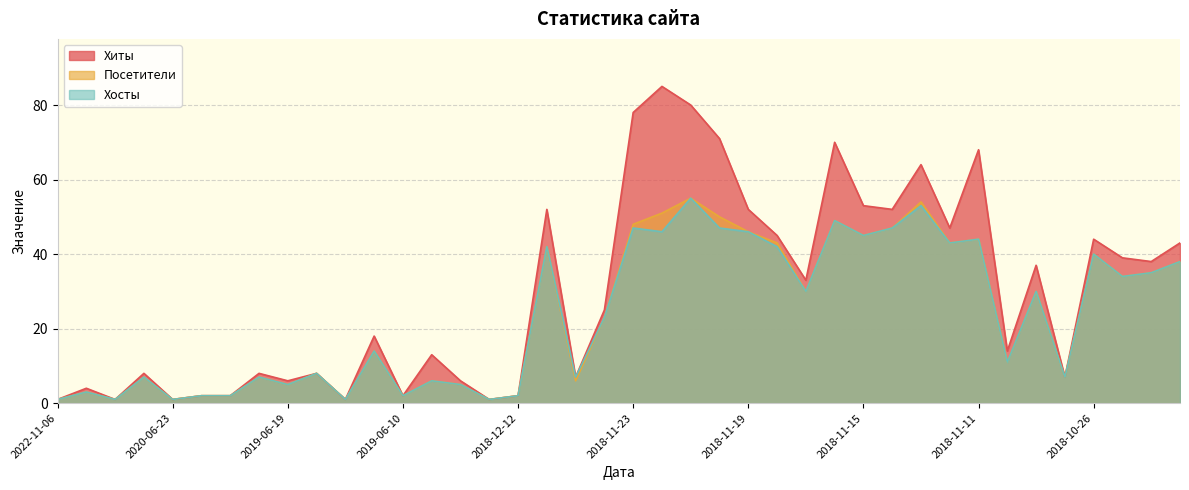

Count the number of data series in this chart.

3